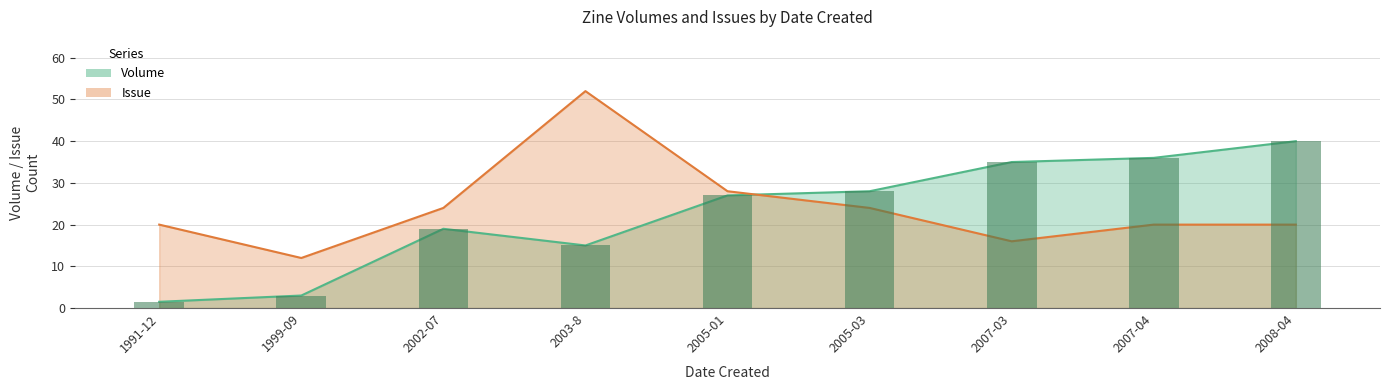

True or false: Issue has a value of 28.0 at 2005-01.

True